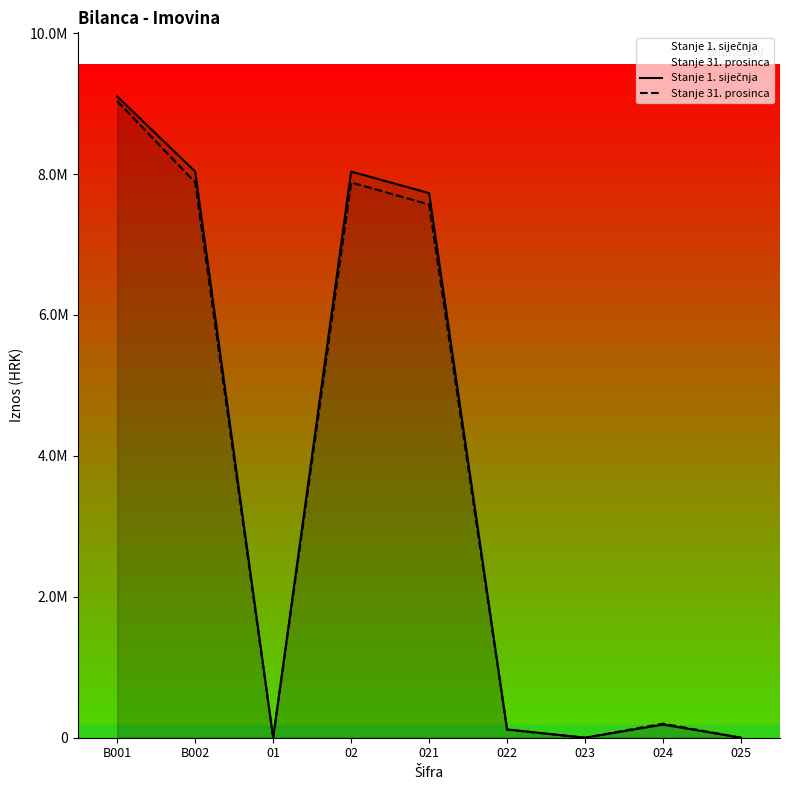

How many data points in Stanje 1. siječnja are less than 186589?

4